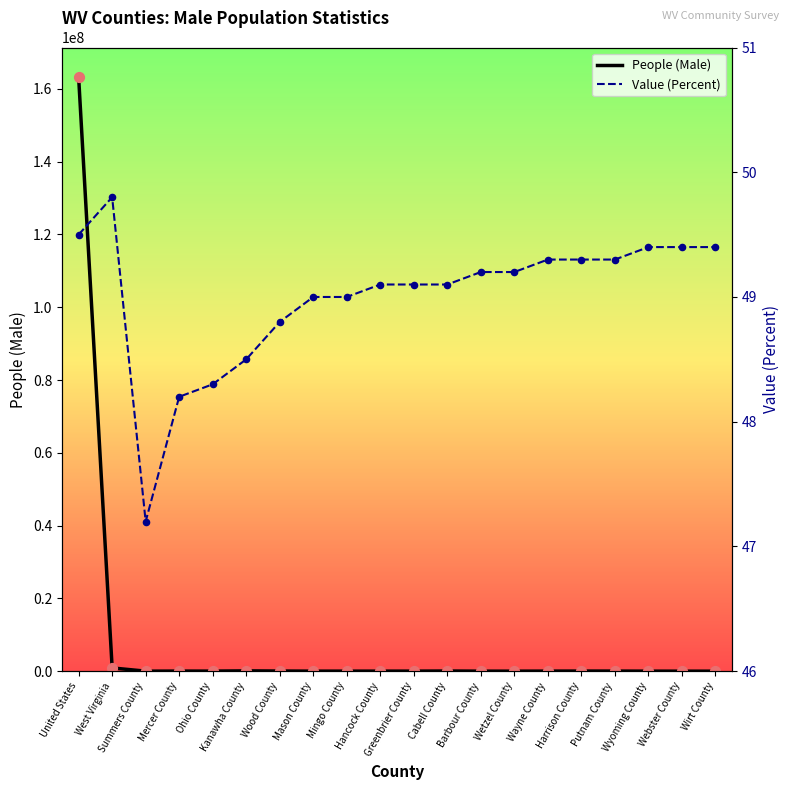

What is the total value across all series at Wood County?

41403.8